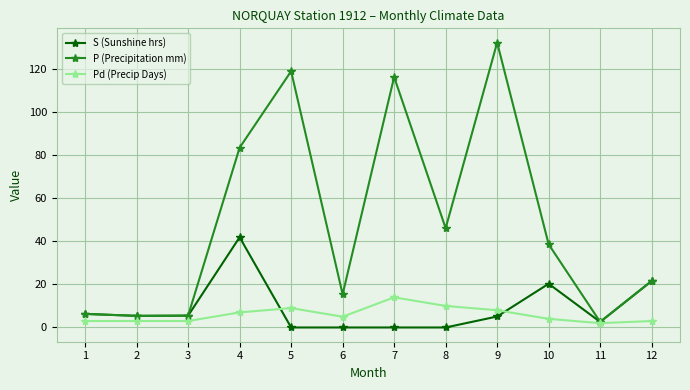

True or false: P (Precipitation mm) has more than 0 interior local peaks.

True